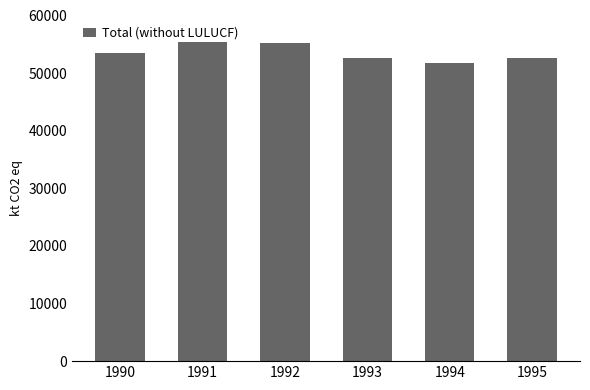

What is the value of the 3rd bar from the left?

55241.7